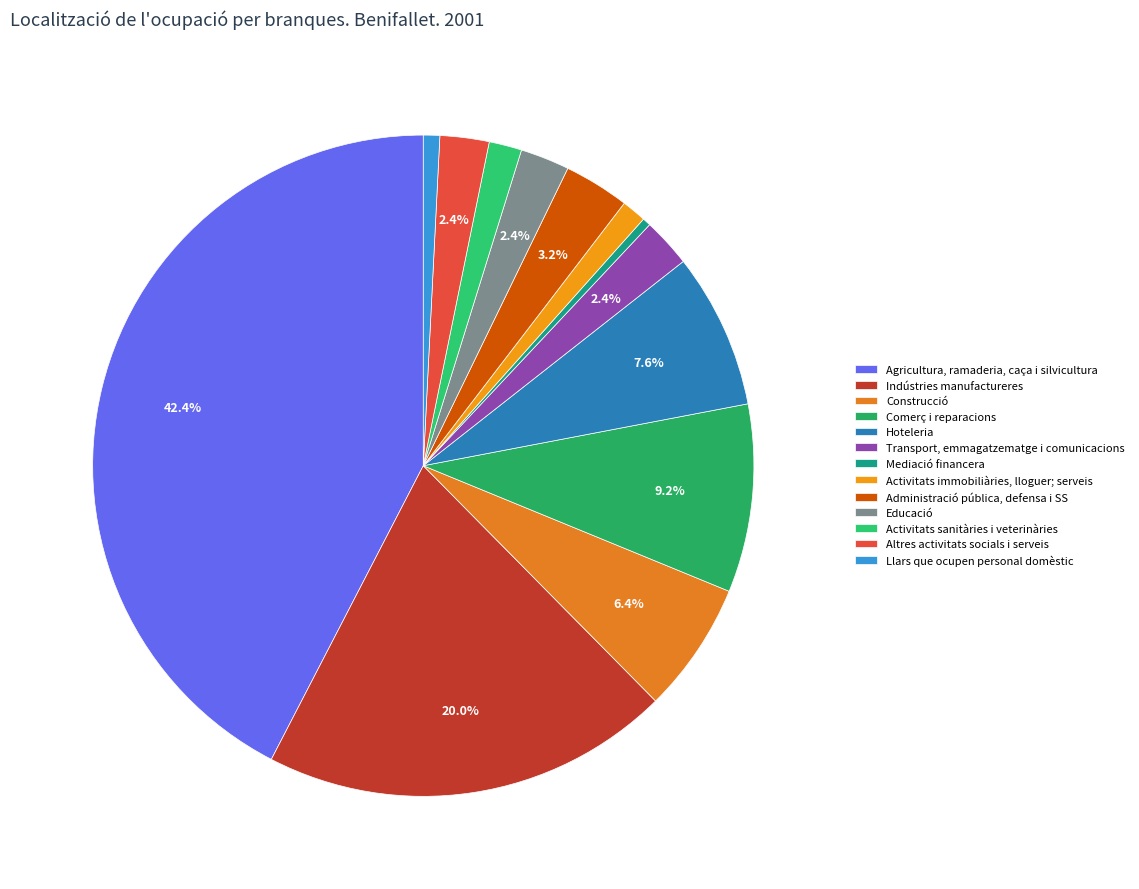

Is there any slice that represents more than half of the pie?

No